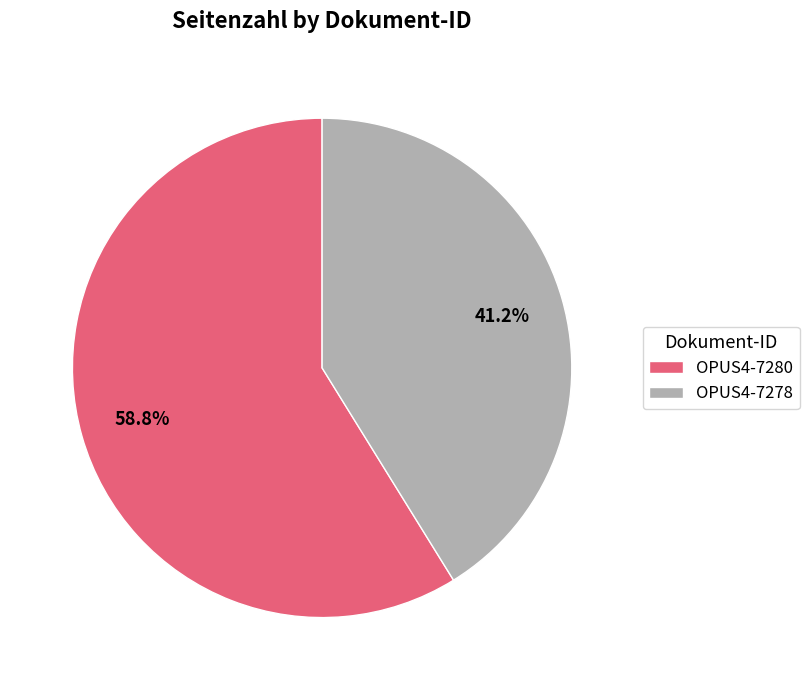

How much of the chart is everything except OPUS4-7280?

41.2%